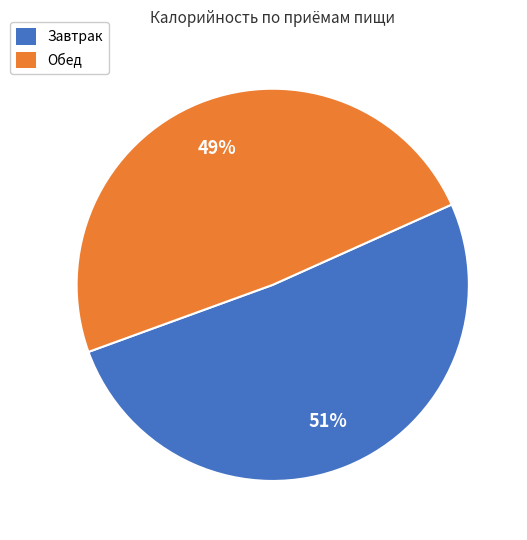

To the nearest percent, what percentage of the pie is Обед?

49%